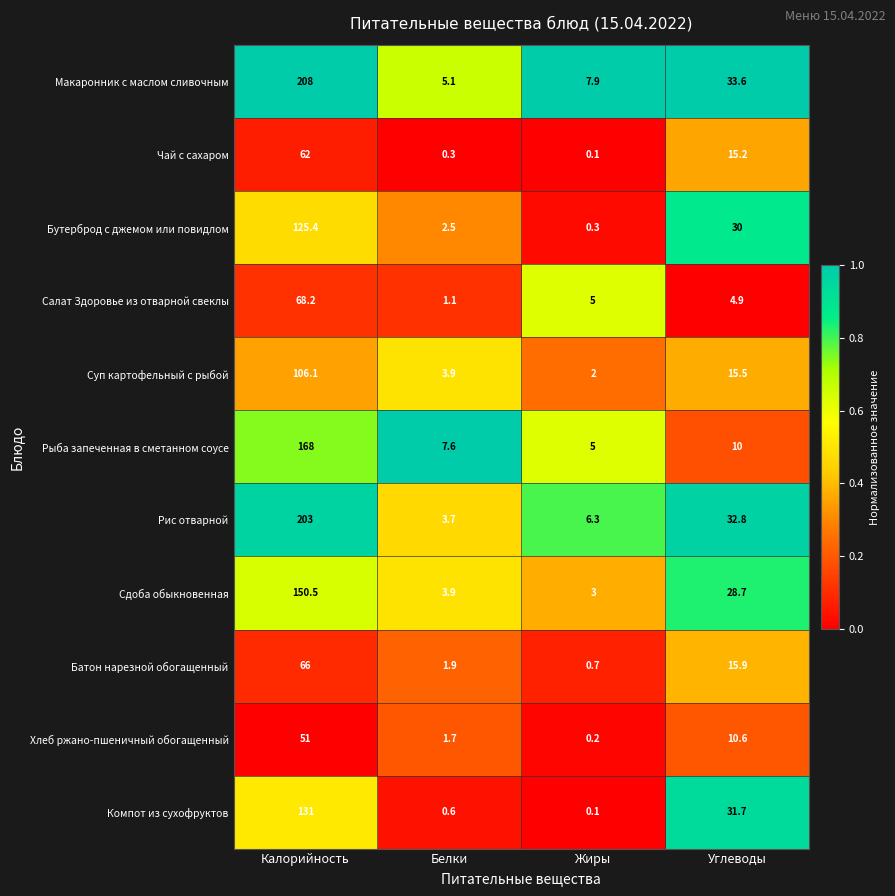

What is the average value of the Суп картофельный с рыбой series?

31.9